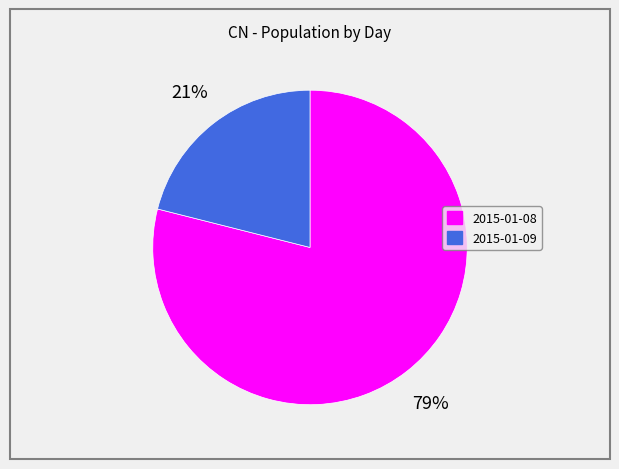

To the nearest percent, what percentage of the pie is 2015-01-08?

79%